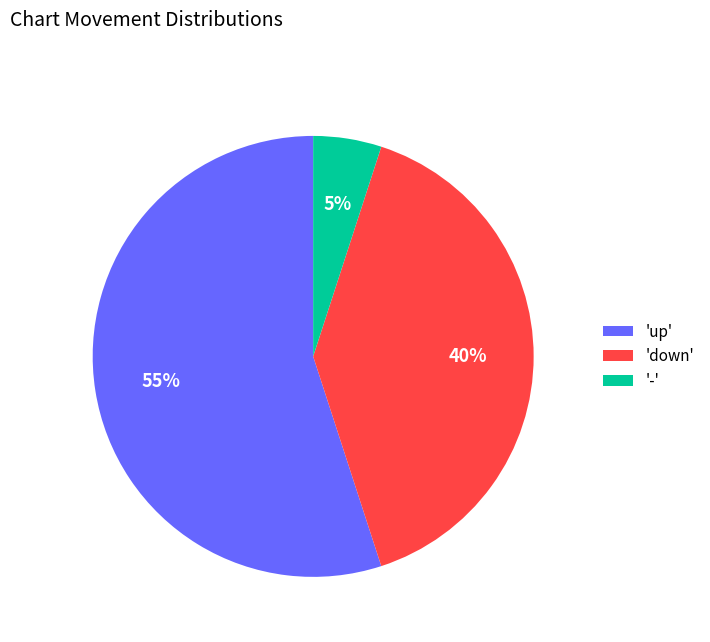

Is there a majority slice in this chart?

Yes